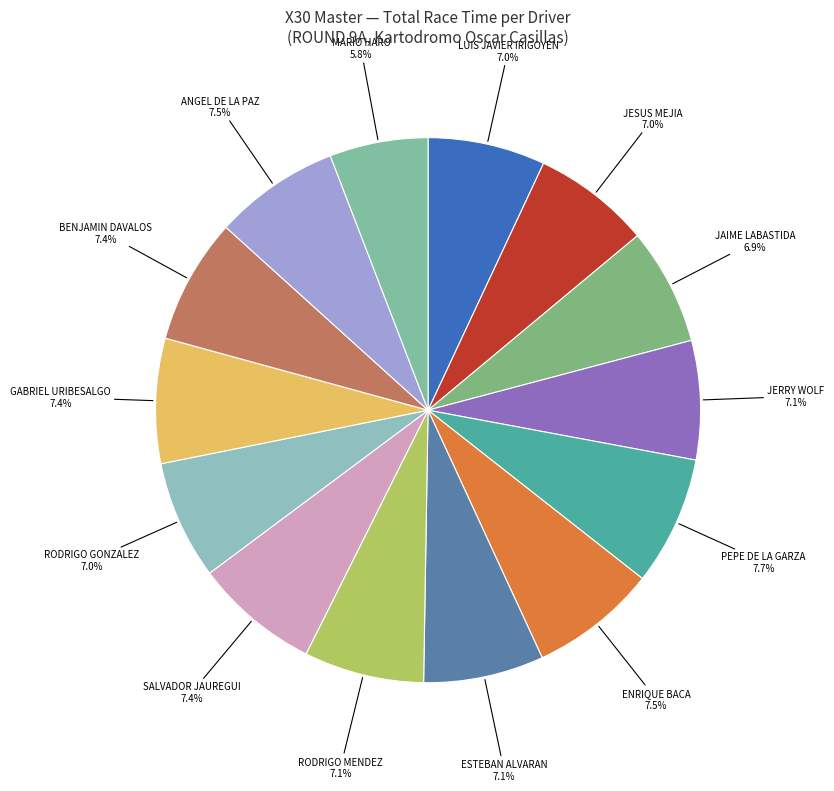

Count the number of slices in the pie.

14